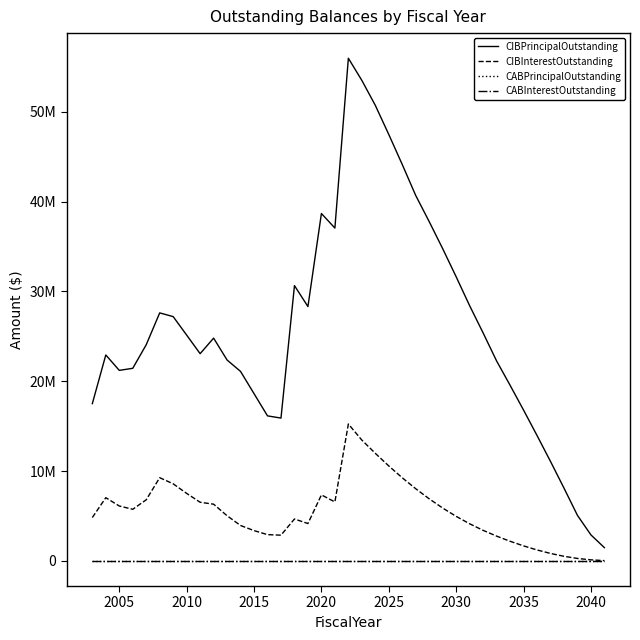

True or false: CIBInterestOutstanding and CABInterestOutstanding cross at least once.

False